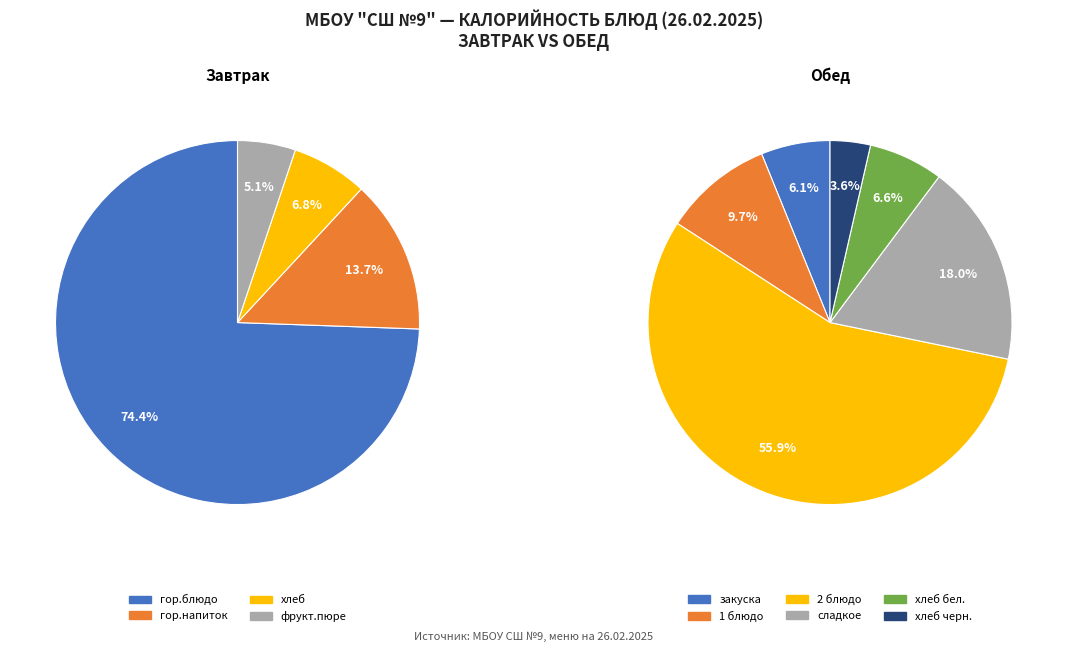

Combined, do Завтрак and Обед (1 блюдо) account for over 50%?

Yes